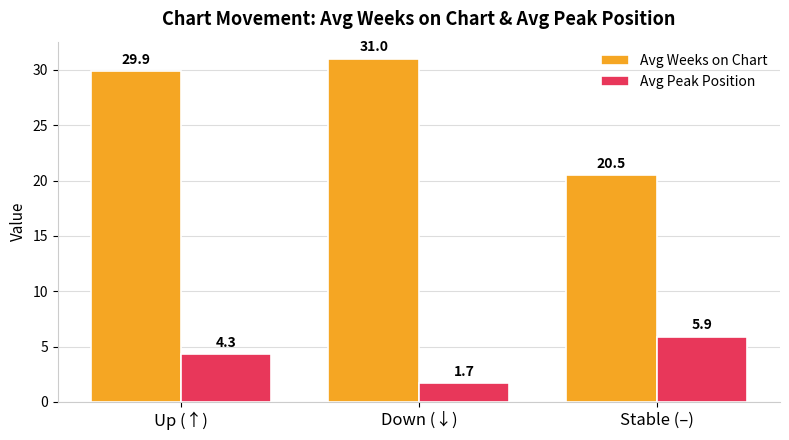

Is it true that Avg Peak Position equals 1.0 at Up (↑)?

False